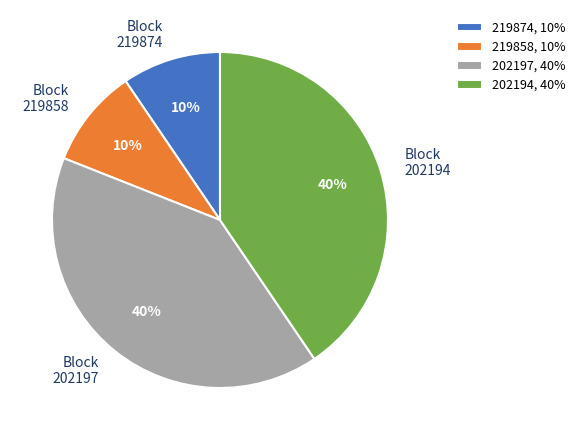

To the nearest percent, what is the average slice percentage?

25%